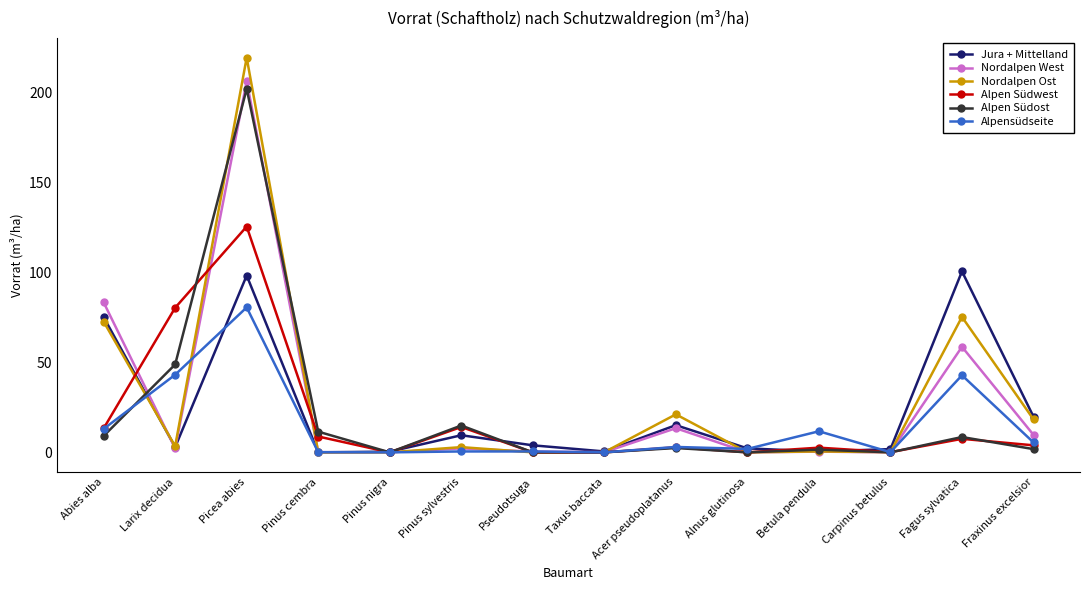

Is the value of Alpen Südwest at Fraxinus excelsior greater than the value of Nordalpen West at Pinus nigra?

Yes